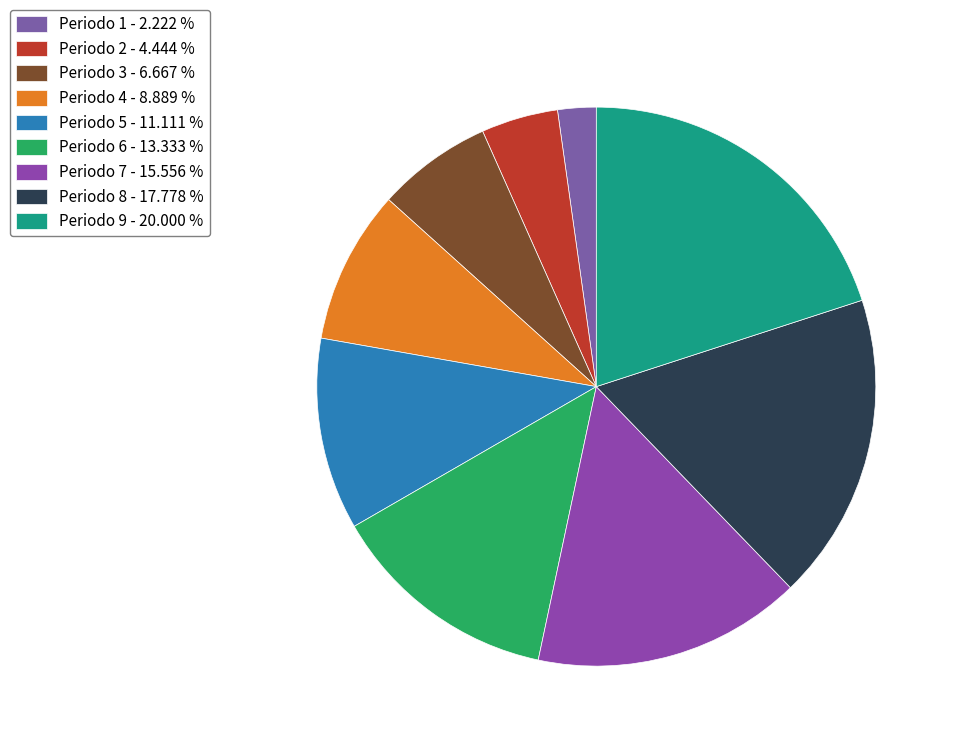

Approximately how many times larger is the value at Periodo 6 compared to Periodo 1?

6.0